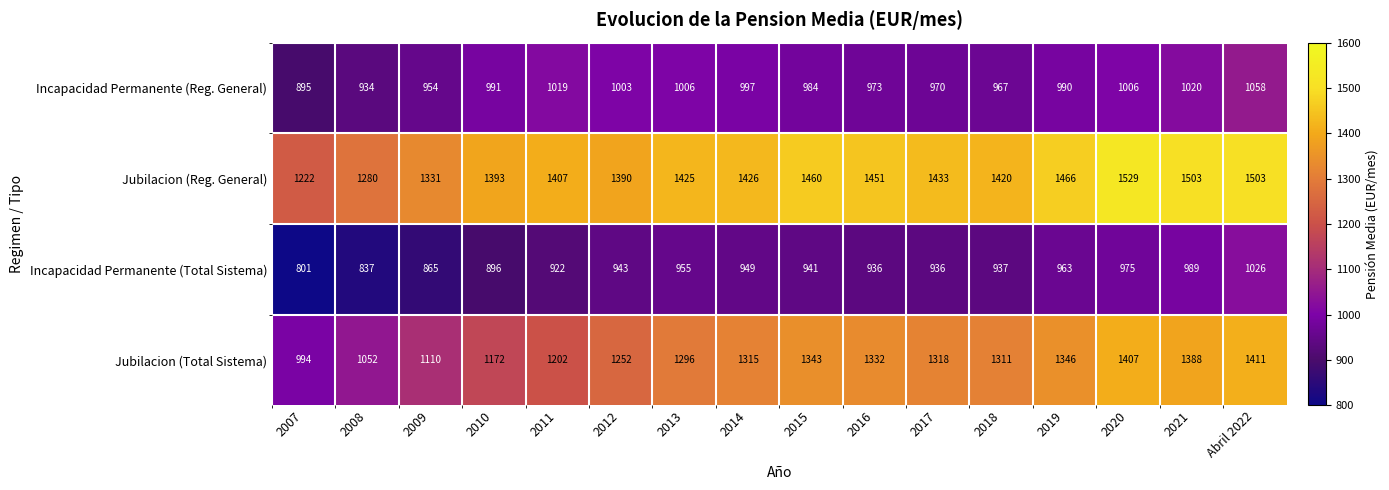

How many distinct data groups are displayed?

4